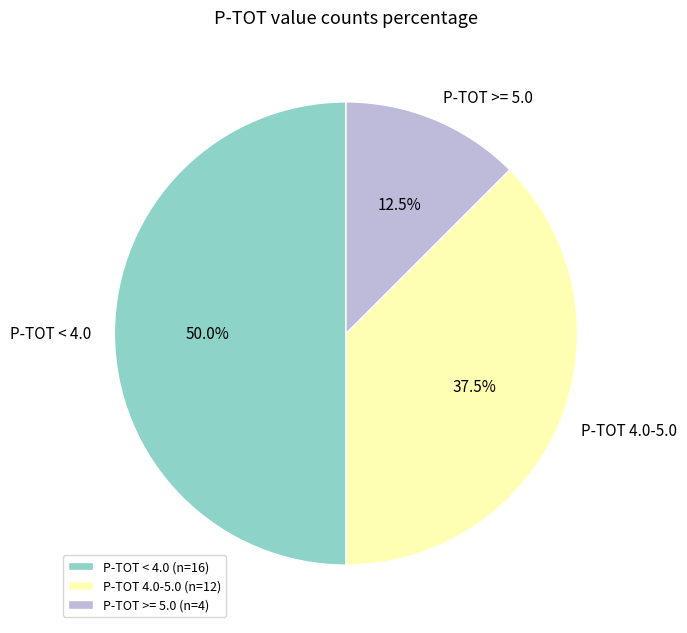

Count the number of slices in the pie.

3